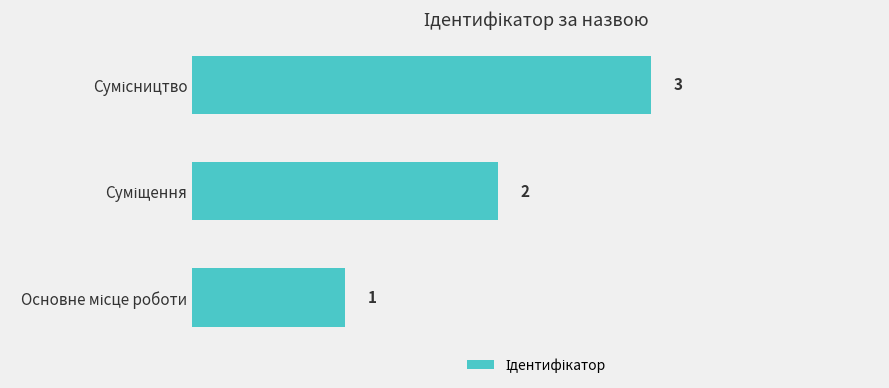

How many values are between 1 and 3?

3